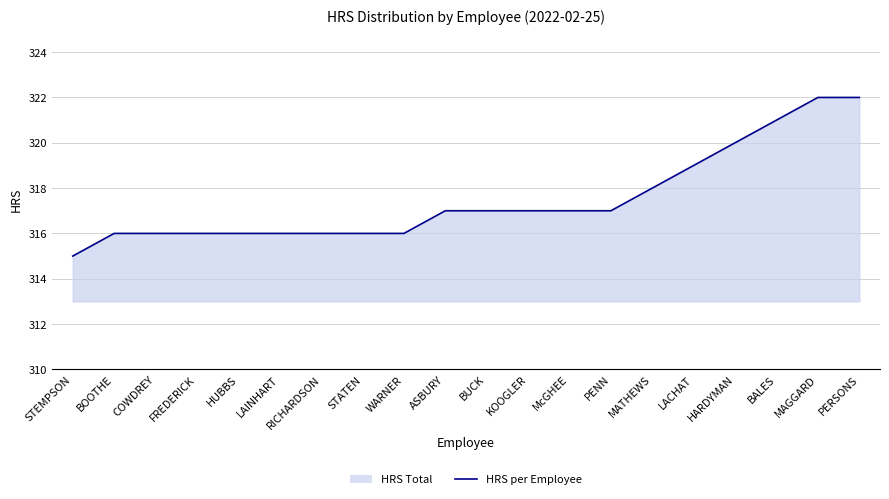

List the labels in order of value, smallest first.

STEMPSON, BOOTHE, COWDREY, FREDERICK, HUBBS, LAINHART, RICHARDSON, STATEN, WARNER, ASBURY, BUCK, KOOGLER, McGHEE, PENN, MATHEWS, LACHAT, HARDYMAN, BALES, MAGGARD, PERSONS